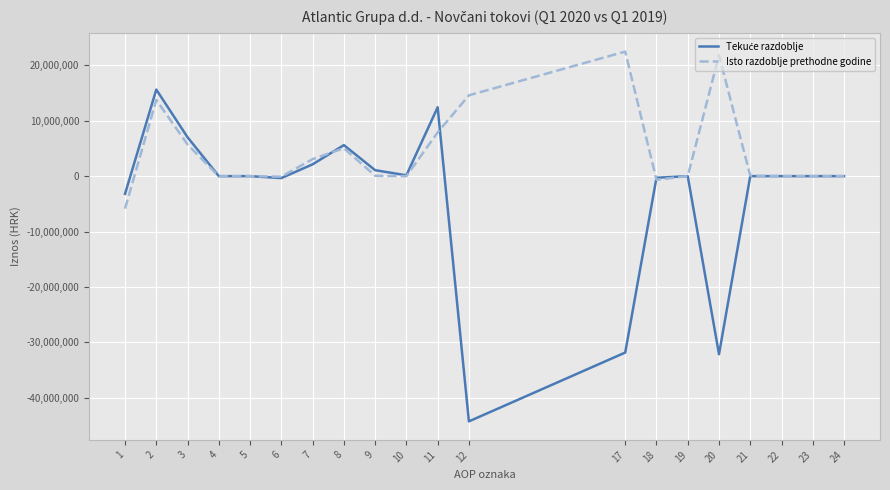

At which category does Isto razdoblje prethodne godine reach its first local peak?

2